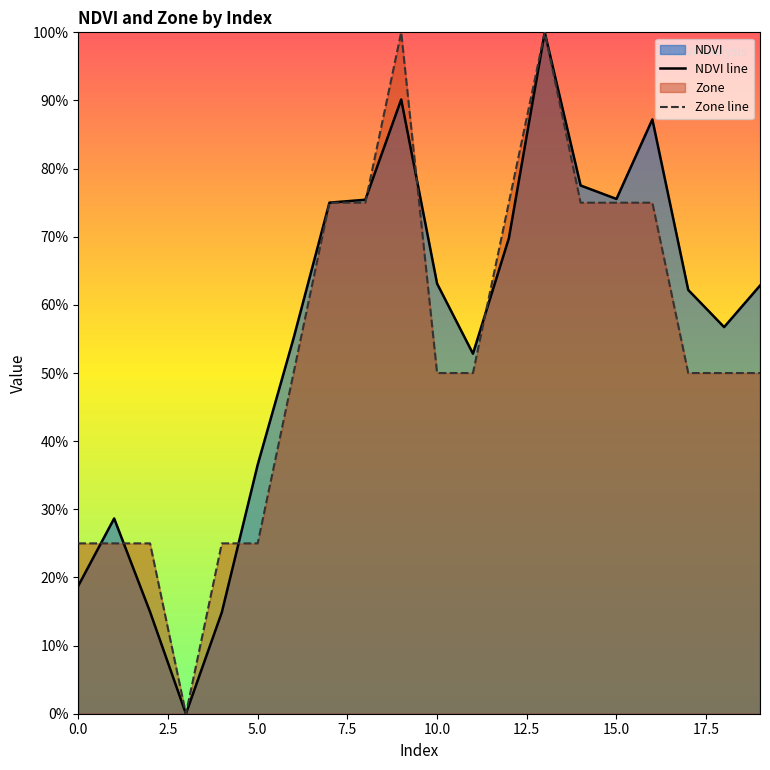

What is the difference between the maximum and second lowest values in the NDVI line series?

0.9